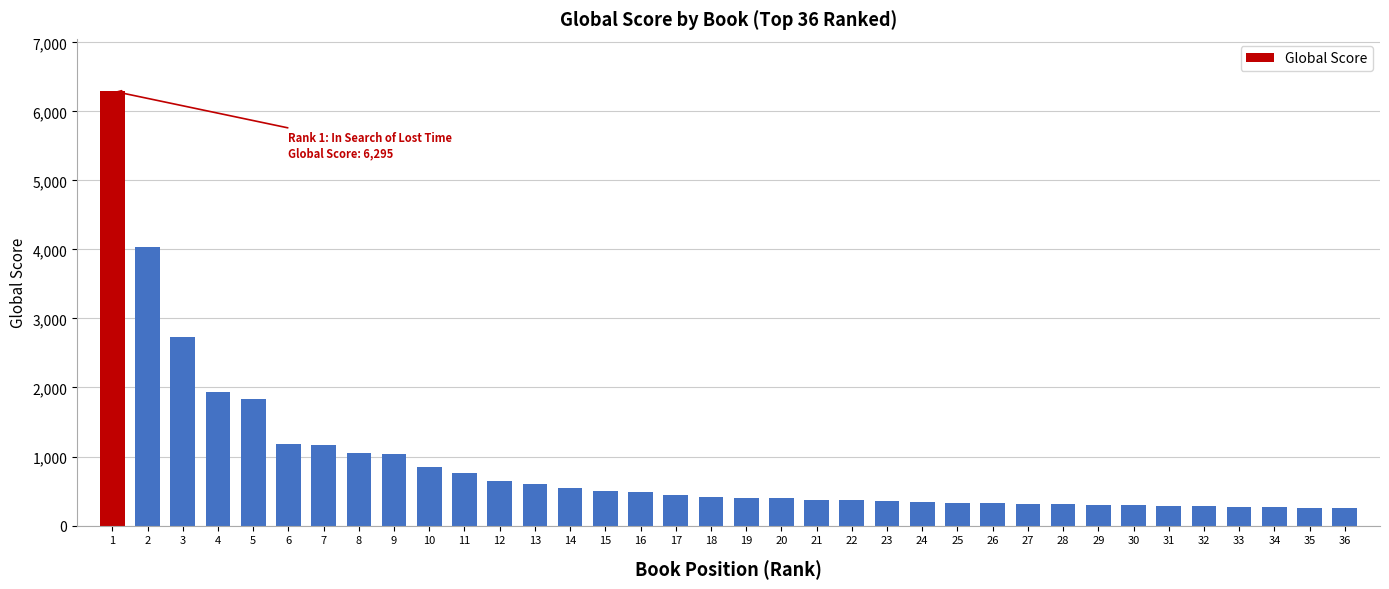

What is the change in value from 10 to 12?

-203